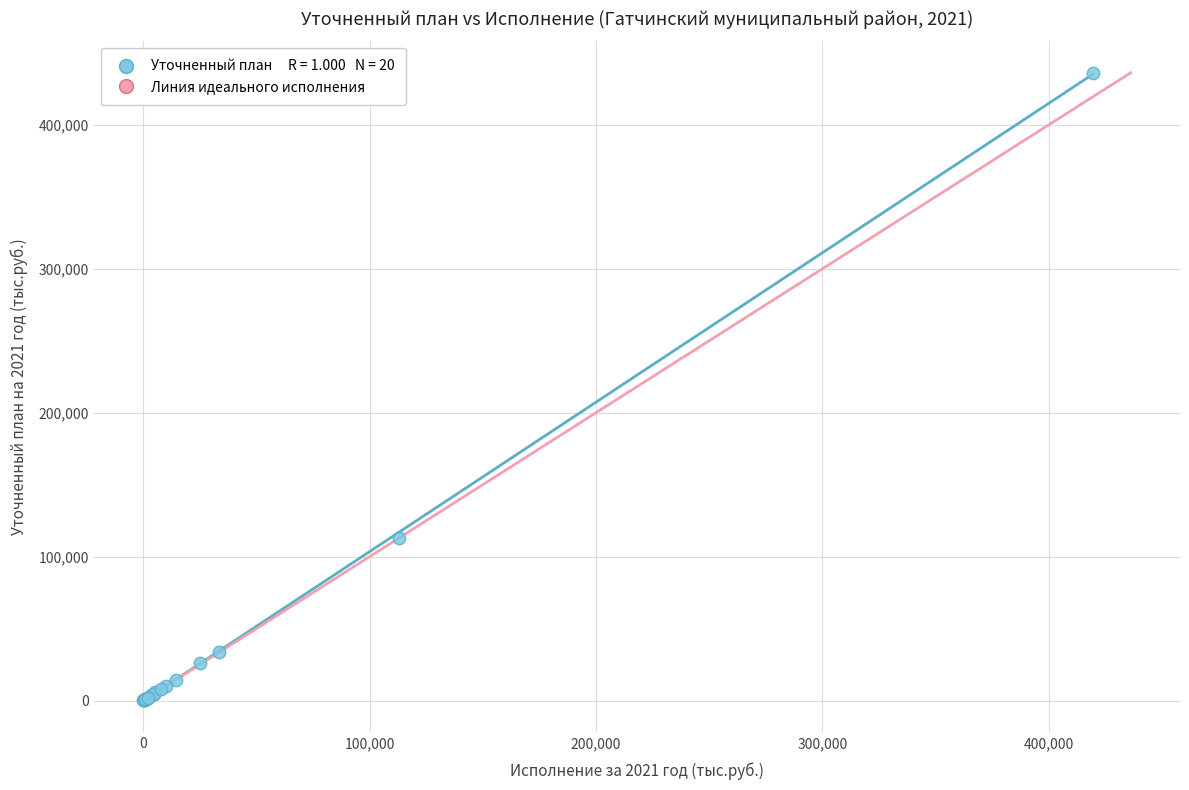

What Y value in the scatter plot is closest to 218134?

112908.2